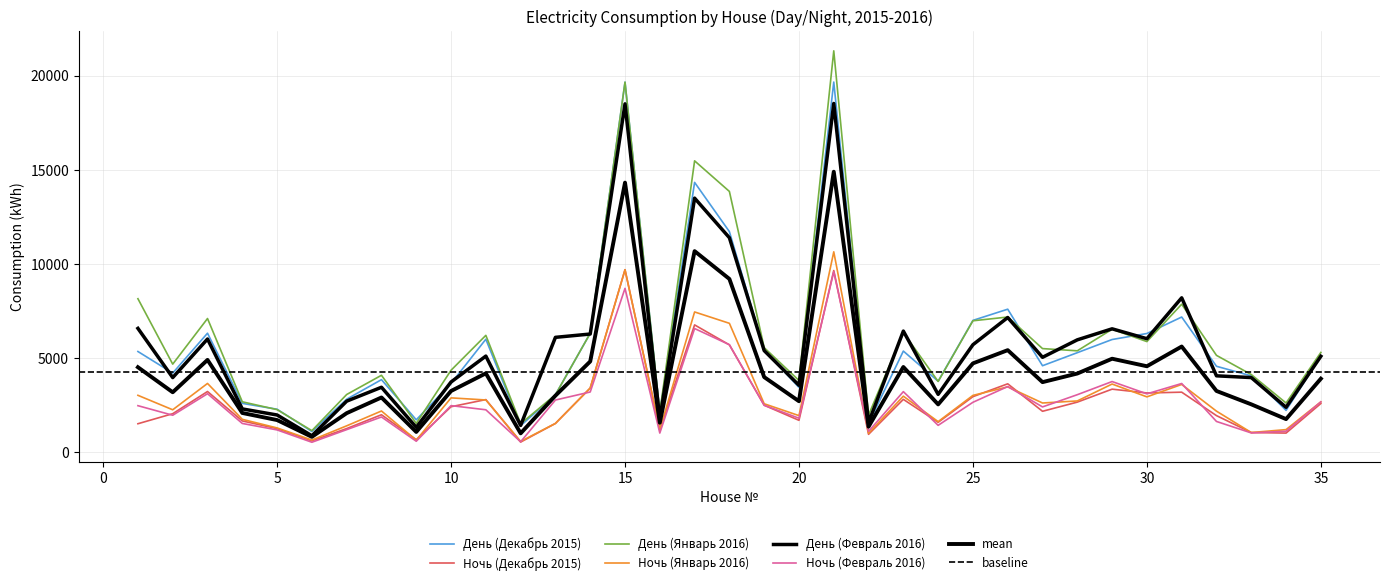

What is the difference between the second highest and second lowest values in the Ночь (Февраль 2016) series?

8146.0